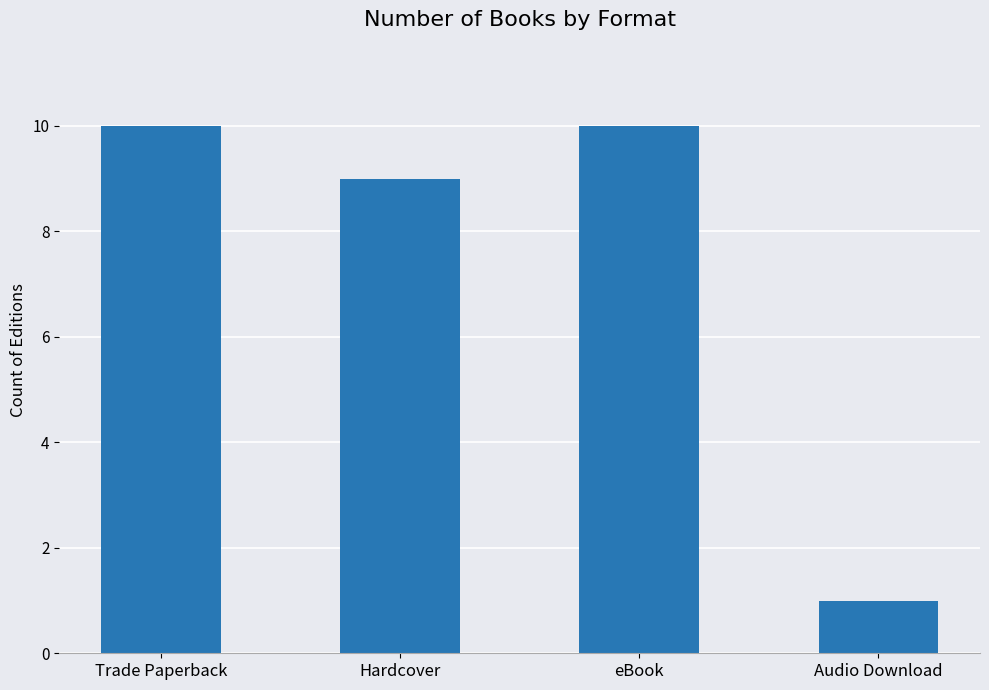

What is the sum of all values?

30